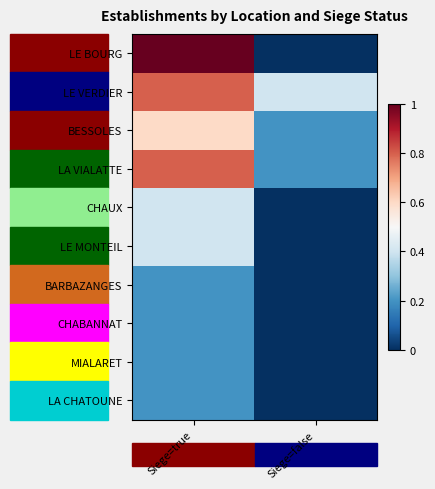

What is the total value across all series at Siege=true?

4.8